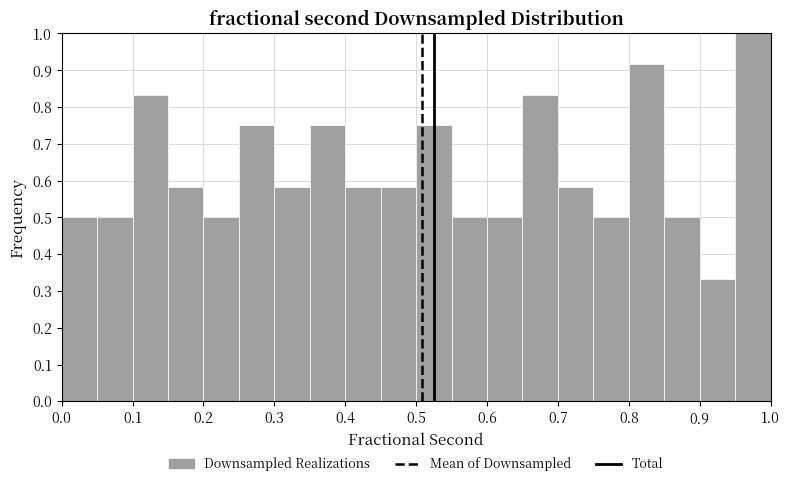

What is the height of the bar covering 0.40 to 0.45 on the x-axis? The values are not printed on the chart, so give them approximately, as read against the axis.

0.58